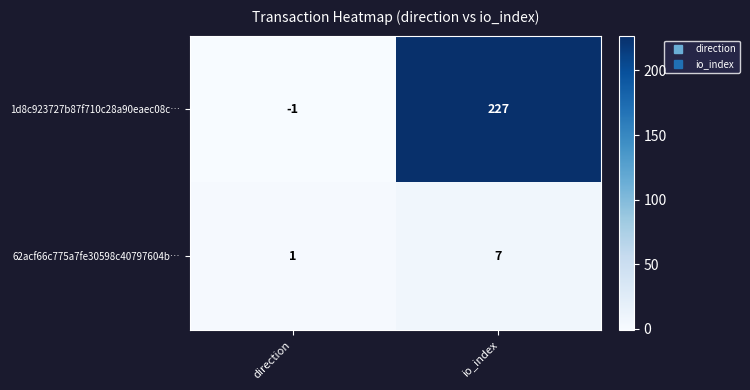

How many values in the 62acf66c775a7fe30598c40797604b… series are below 7?

1